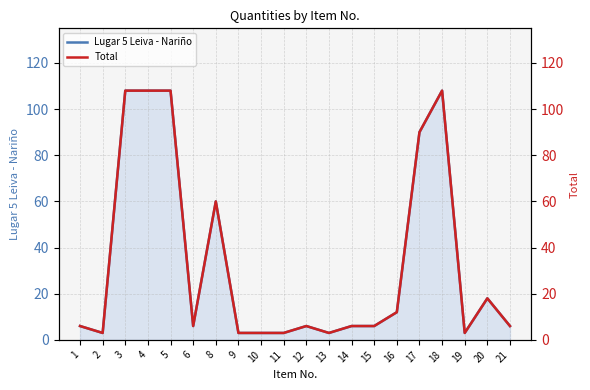

The Total series shows 2 at 2. True or false?

False